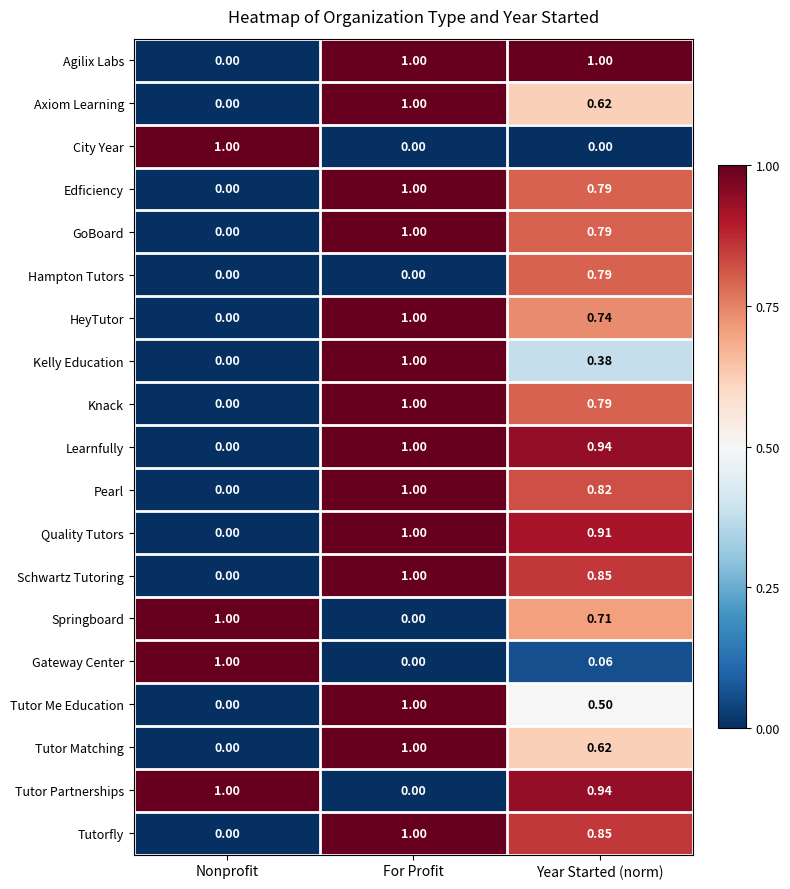

At which label does Edficiency reach its minimum?

Nonprofit